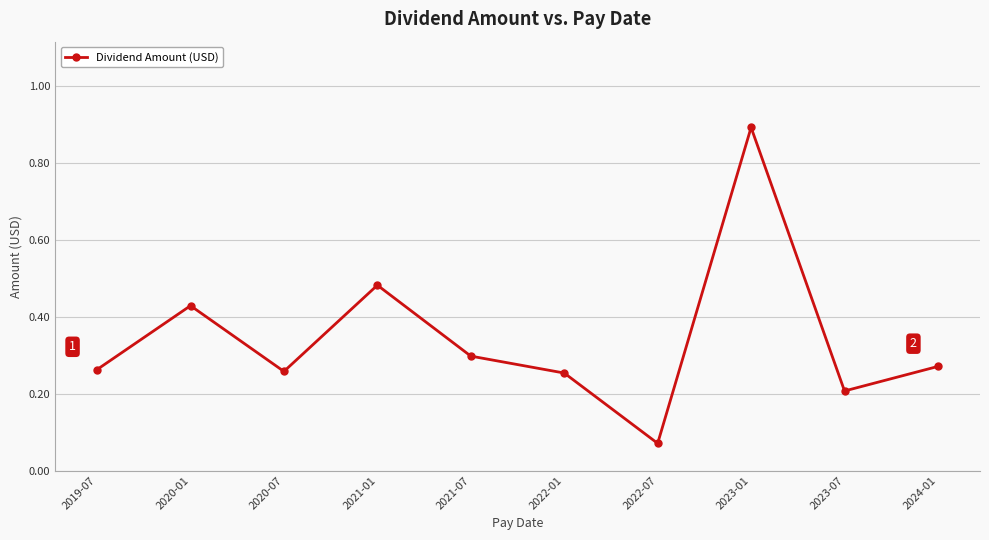

How many interior local valleys (lower than both neighbors) does the data have?

3